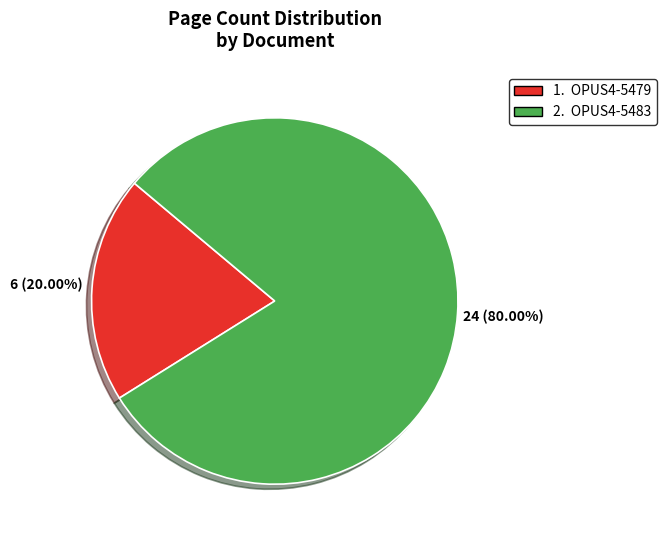

Is there any slice that represents more than half of the pie?

Yes